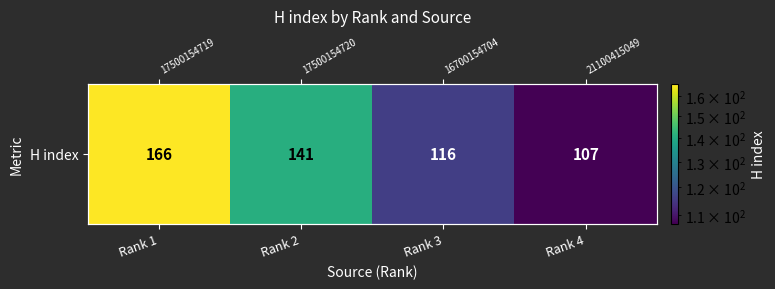

Which has a higher value, Rank 2 or Rank 4?

Rank 2